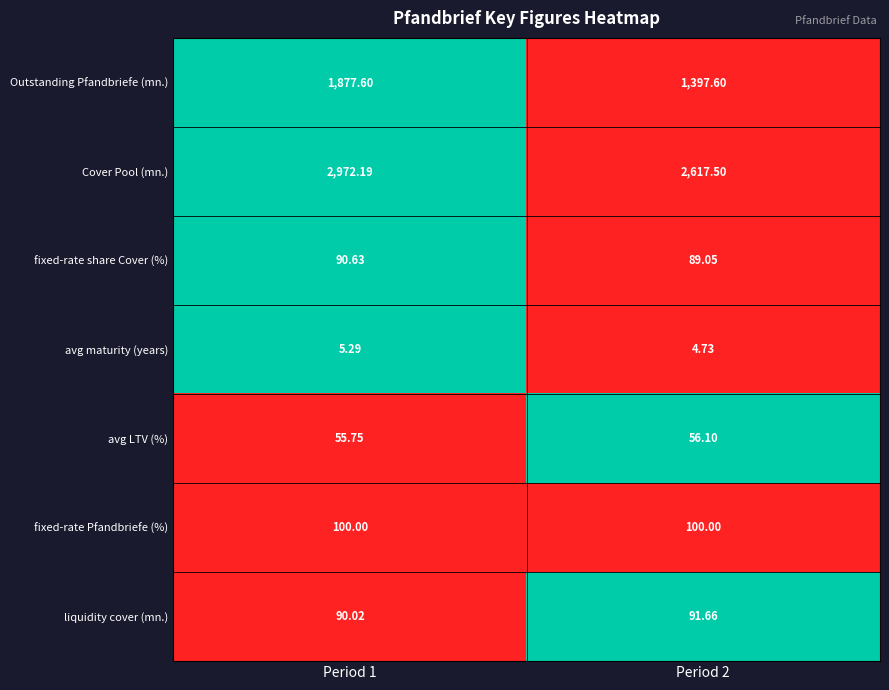

Between Period 1 and Period 2, which series saw the biggest shift?

Outstanding Pfandbriefe (mn.)